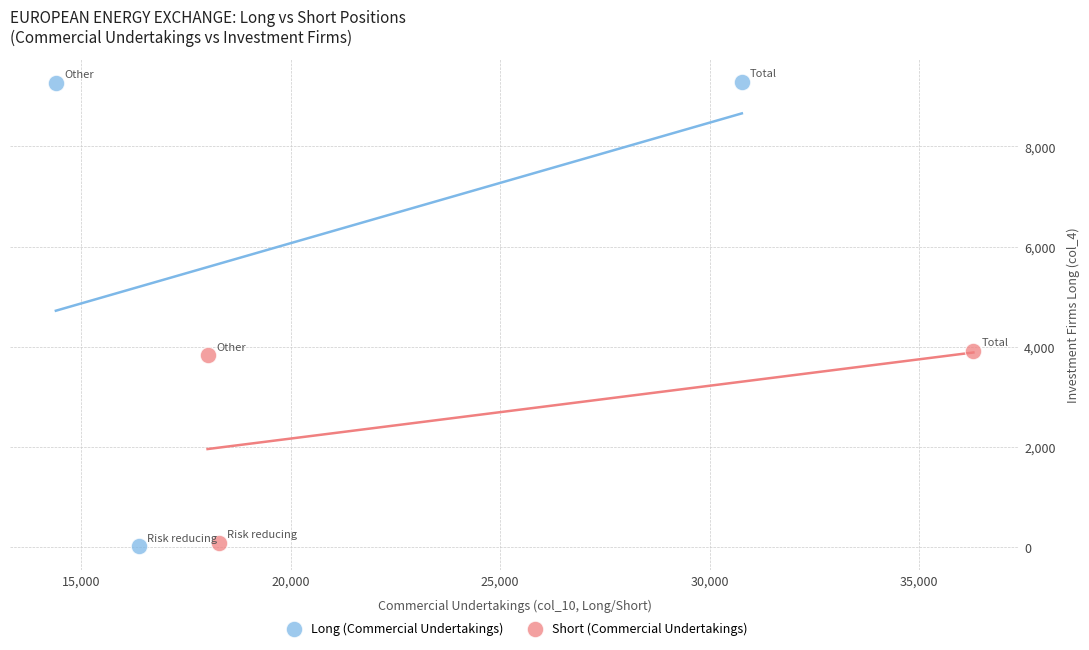

Which series has the widest spread of Y values?

Long (Commercial Undertakings)